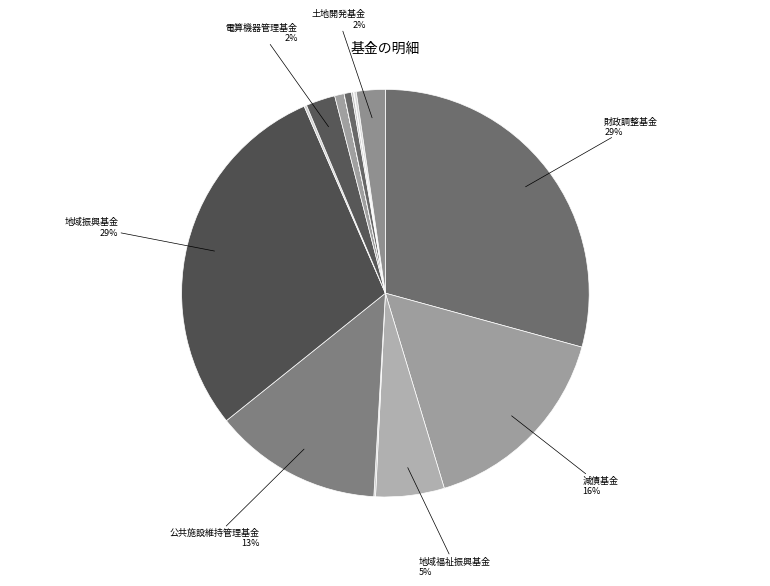

Rank the categories by value from highest to lowest.

財政調整基金, 地域振興基金, 減債基金, 公共施設維持管理基金, 地域福祉振興基金, 電算機器管理基金, 土地開発基金, 地域雇用創出推進基金, 江の川下流域活性化基金, がんばれ美郷町寄付基金, 齋藤茂吉鴨山記念館収蔵品取得基金, 園芸作物振興施設管理基金, ふるさと・水と土保全対策基金, 若者・子育て応援基金, 過疎対策基金